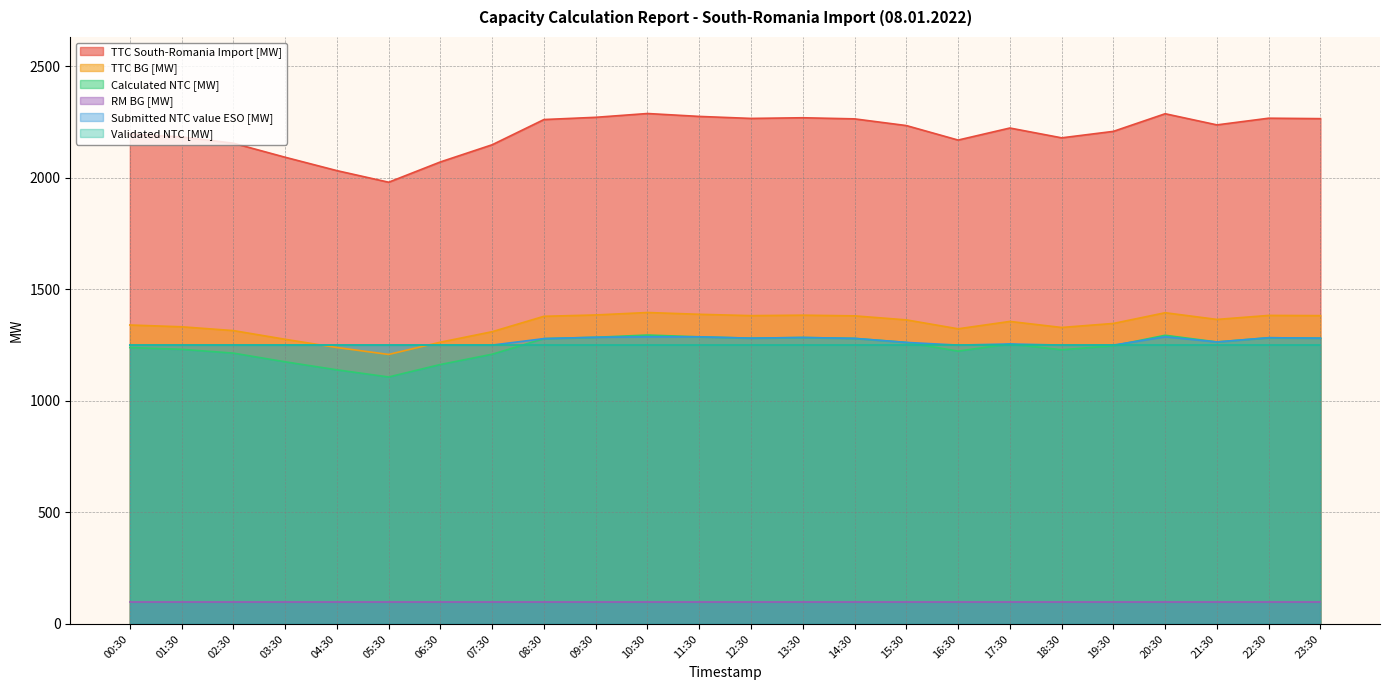

What is the difference between the maximum and minimum values in the TTC South-Romania Import [MW] series?

308